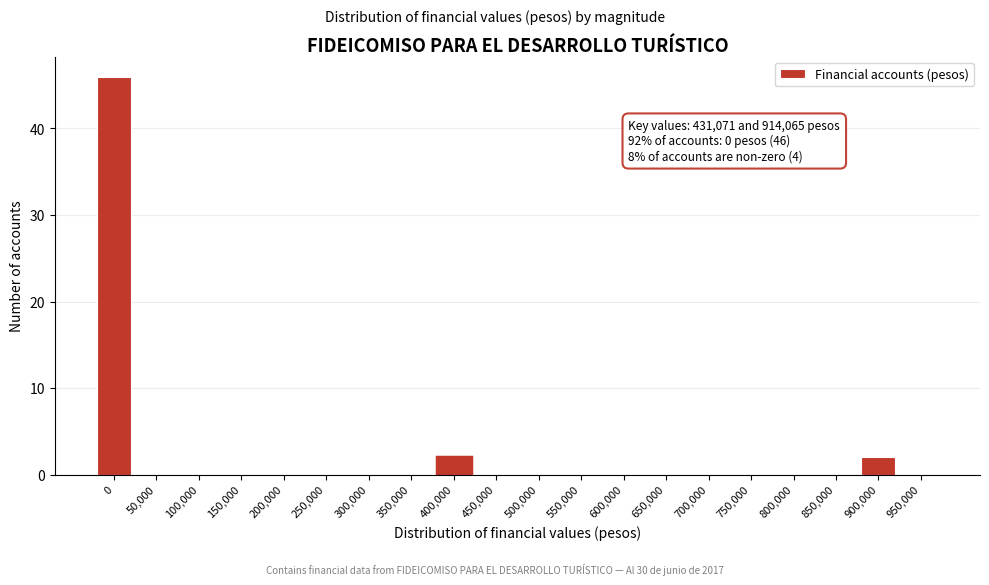

Reading left to right, extract all data points from this chart.

0=46	50,000=0	100,000=0	150,000=0	200,000=0	250,000=0	300,000=0	350,000=0	400,000=2	450,000=0	500,000=0	550,000=0	600,000=0	650,000=0	700,000=0	750,000=0	800,000=0	850,000=0	900,000=2	950,000=0